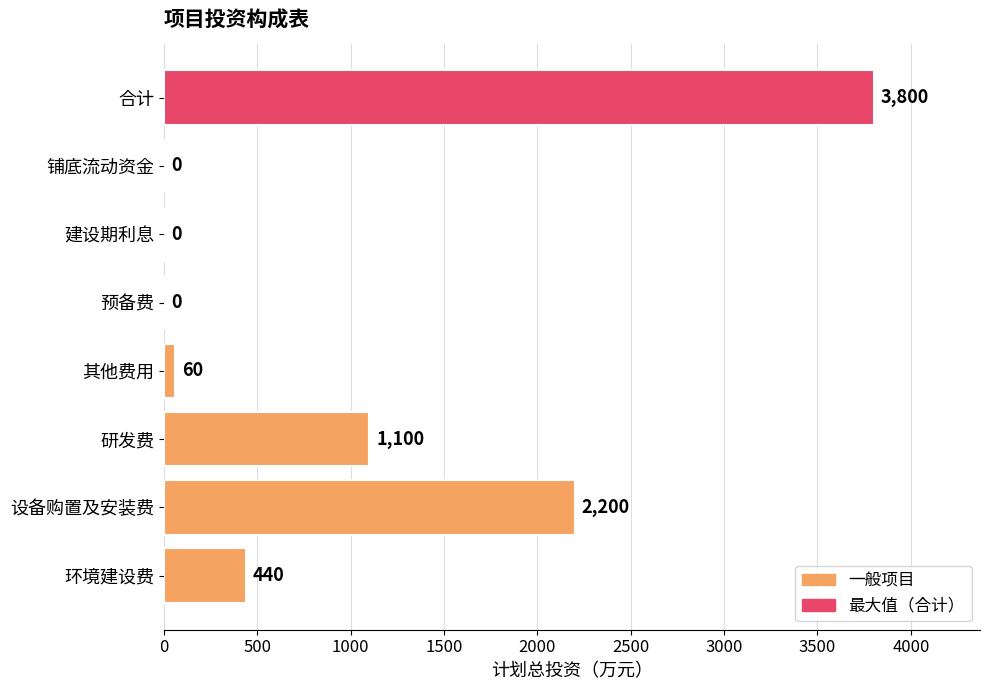

What is the sum of the values at 建设期利息 and 合计?

3800